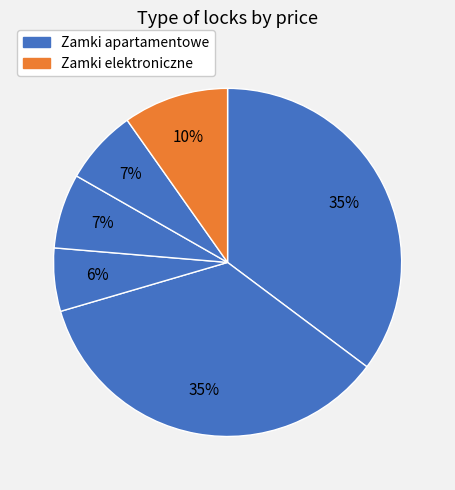

To the nearest percent, what is the average slice percentage?

17%